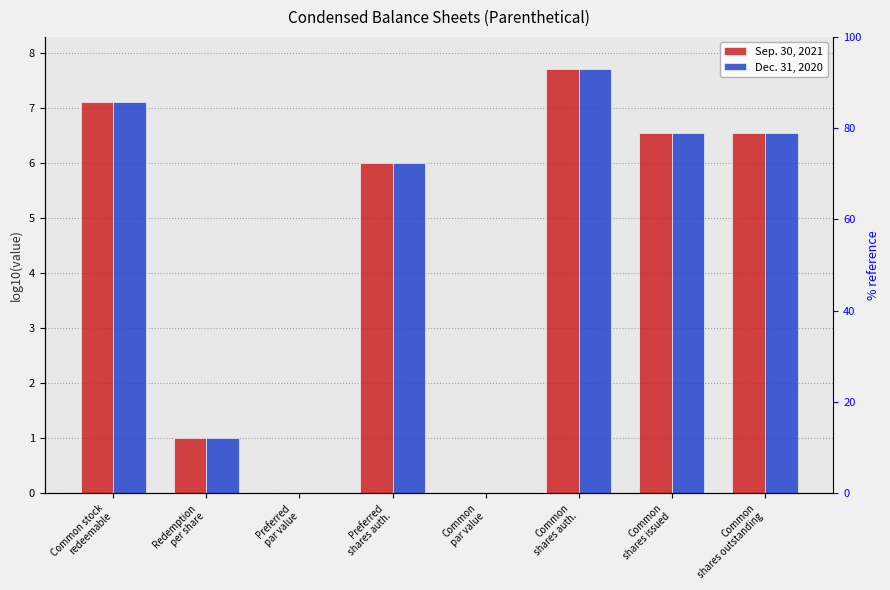

Which series has the largest range (max minus min)?

Sep. 30, 2021